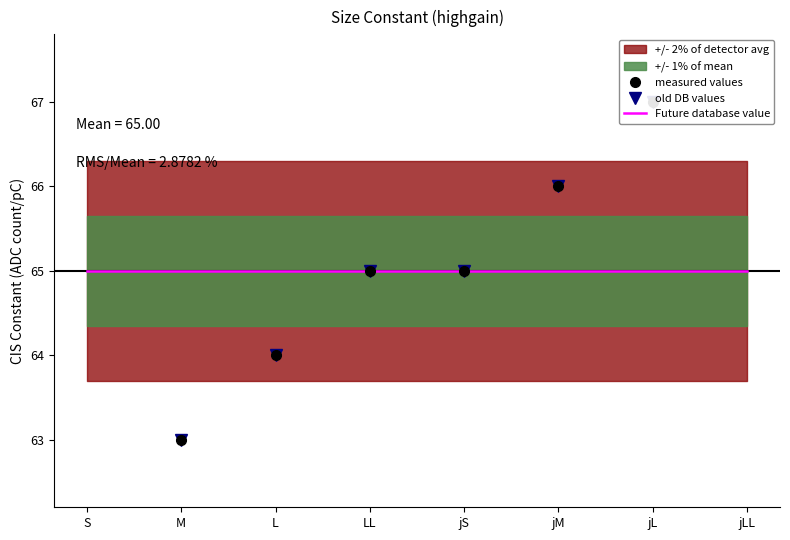

Does the chart have visible grid lines?

No